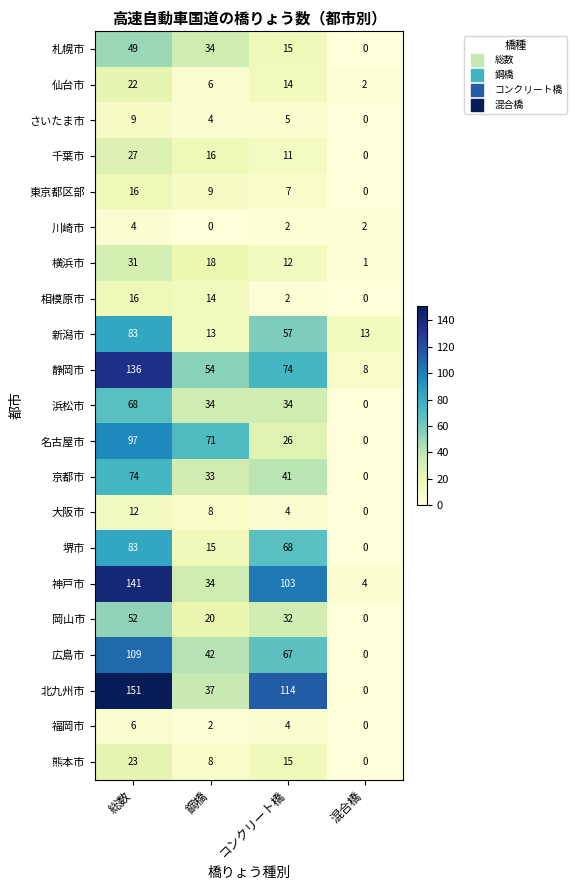

At how many categories does at least one series exceed 70?

3